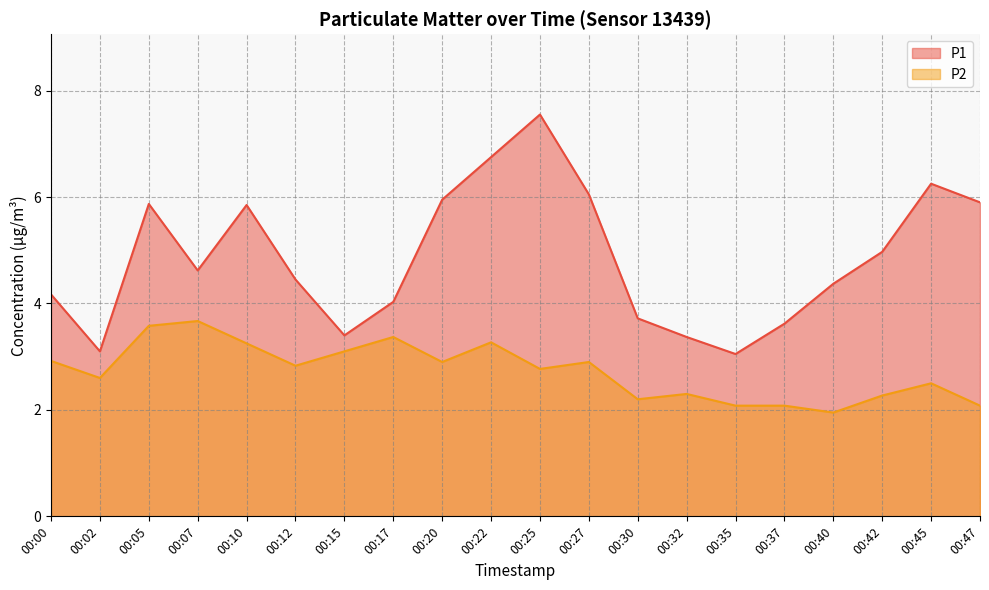

Which category has the highest value in the P2 series?

00:07